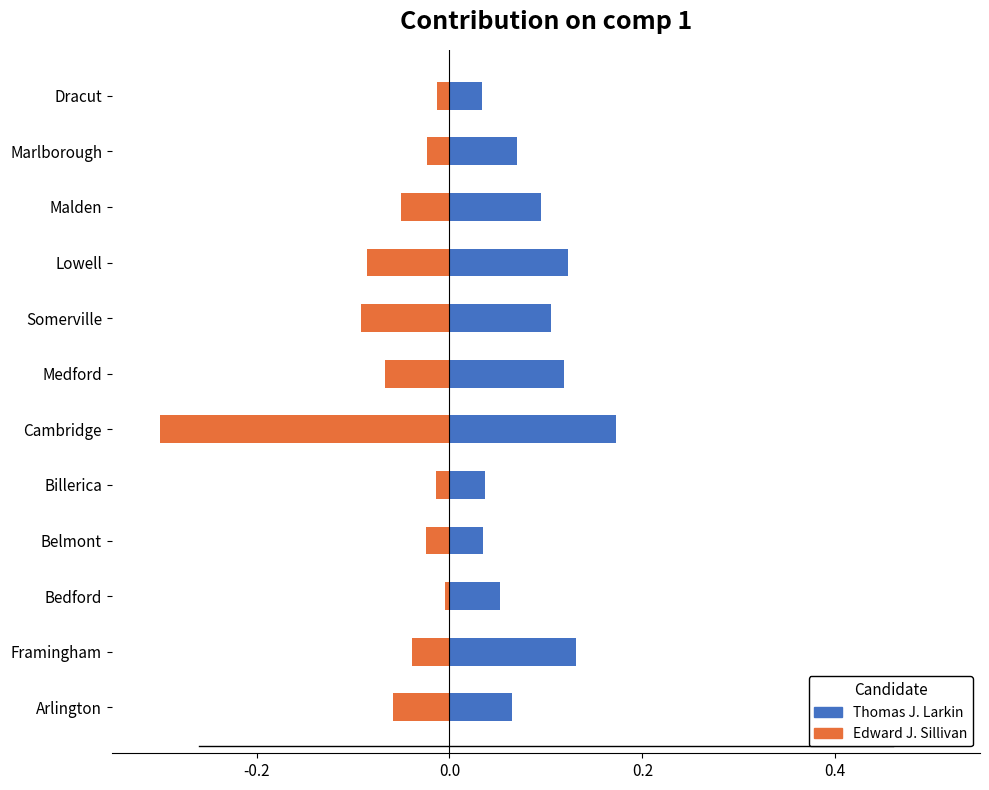

At how many categories does at least one series exceed 0?

12